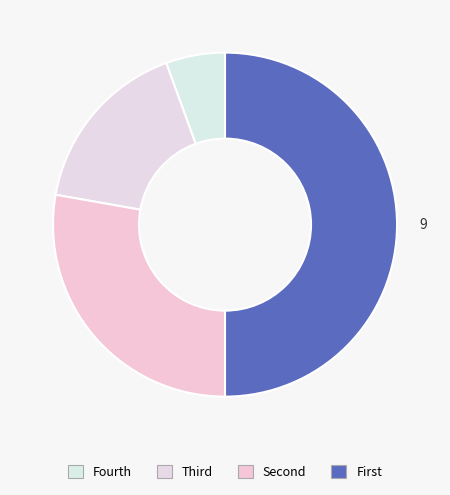

Rank the categories by value from highest to lowest.

First, Second, Third, Fourth